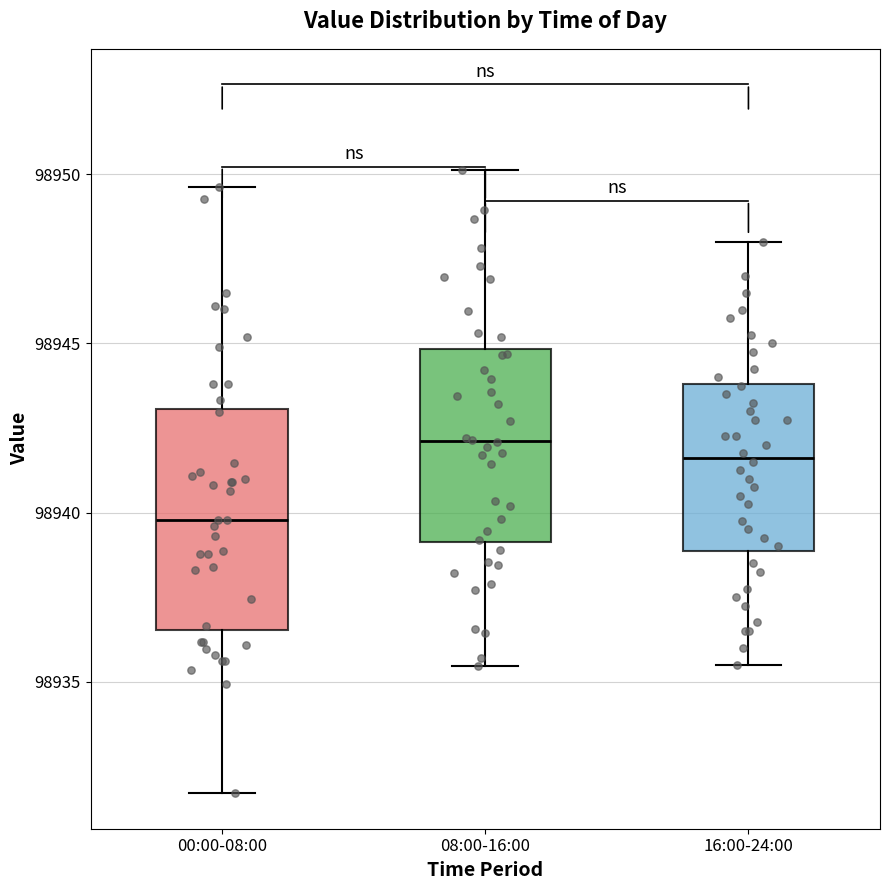

Reading left to right, transcribe this box plot: for each box, give where its median line is, the range the box spans, and where its two whiskers end, as read against the y-axis. The values are not printed on the chart, so give them approximately, as read against the axis.

00:00-08:00: median 98940.0, box 98936.5 to 98943.0, whiskers 98931.5 to 98949.5
08:00-16:00: median 98942.0, box 98939.0 to 98945.0, whiskers 98935.5 to 98950.0
16:00-24:00: median 98941.5, box 98939.0 to 98944.0, whiskers 98935.5 to 98948.0